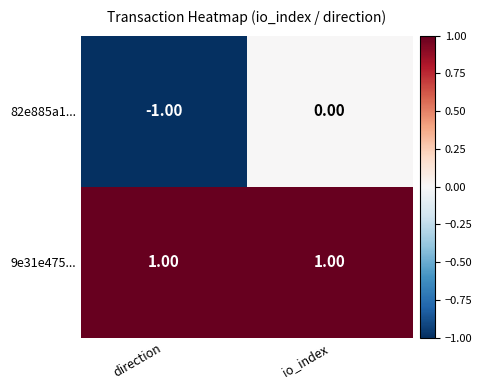

At which label is 82e885a1... closest to 0?

io_index